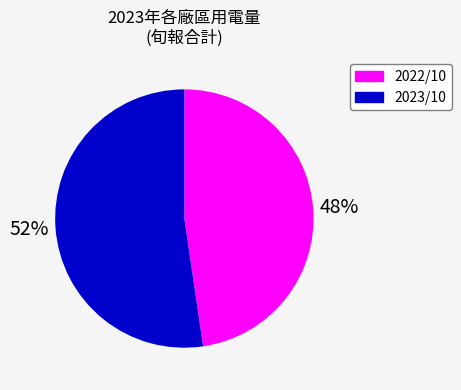

Does any single category account for the majority?

Yes